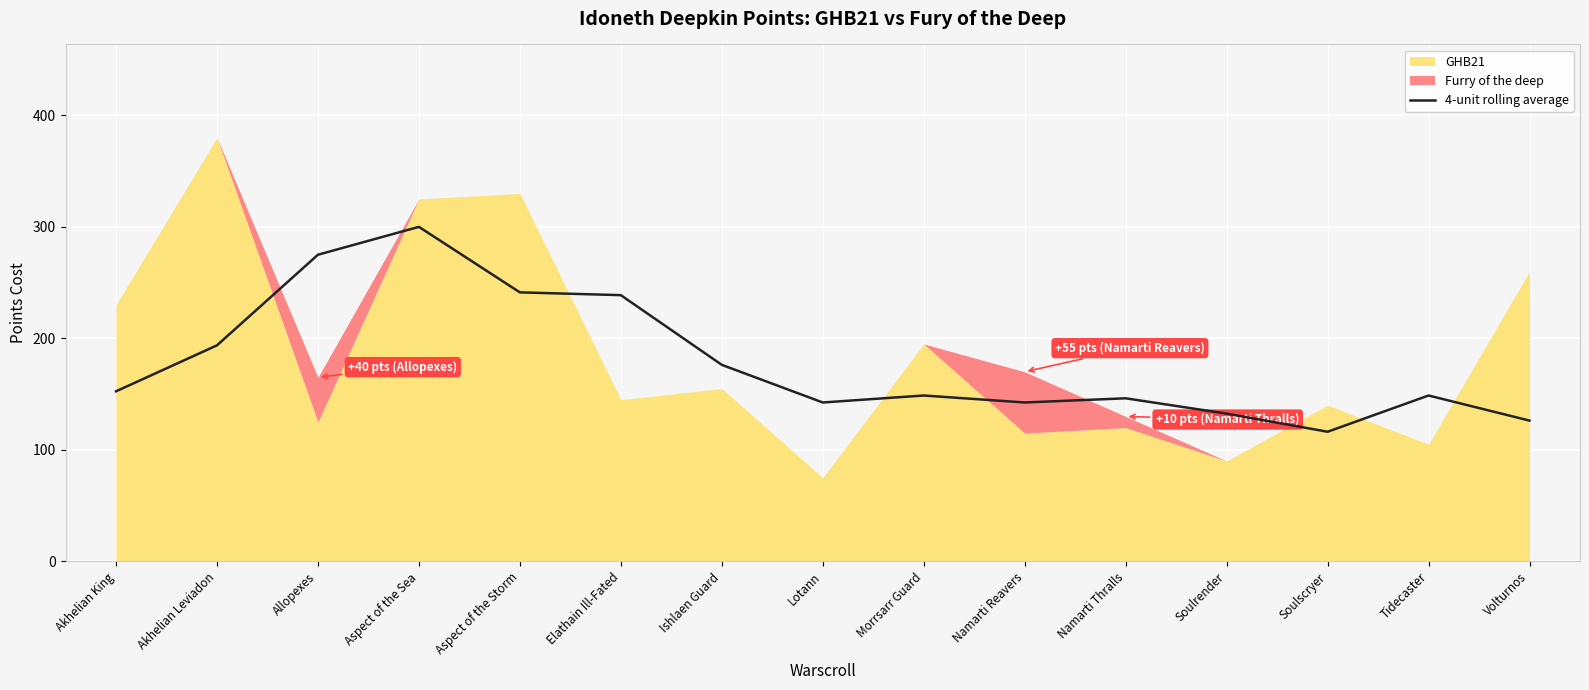

Where is 4-unit rolling average nearest to the value 208?

Akhelian Leviadon